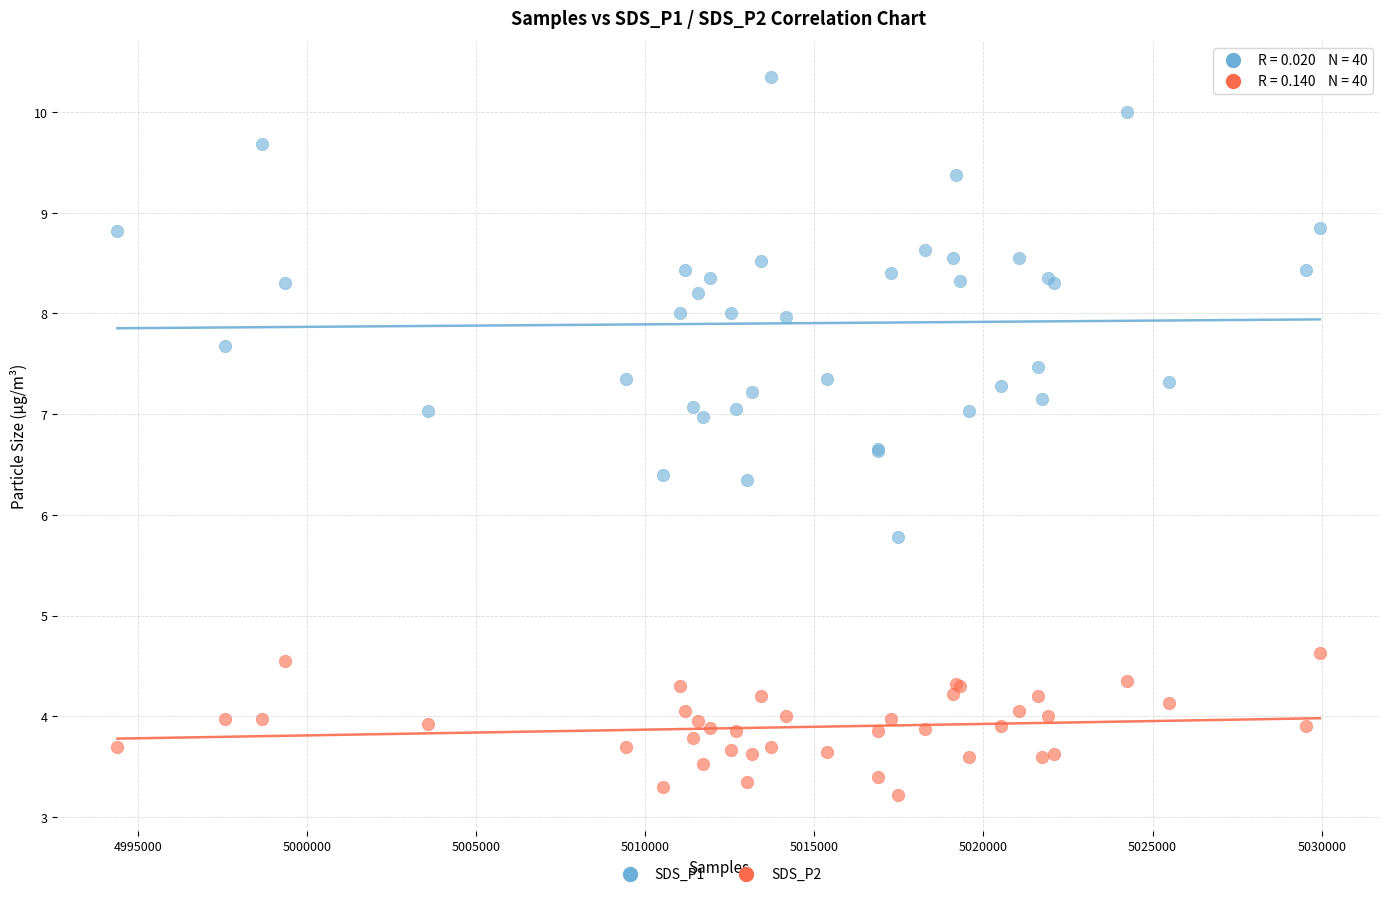

Which series reaches the maximum Y coordinate?

SDS_P1